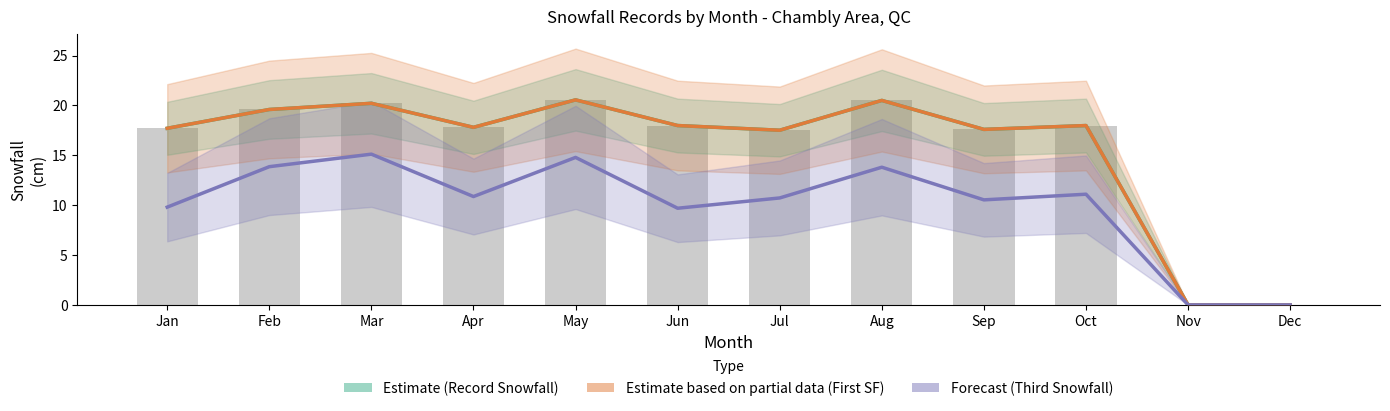

At which label does First Snowfall (Estimate partial) reach its minimum?

Nov